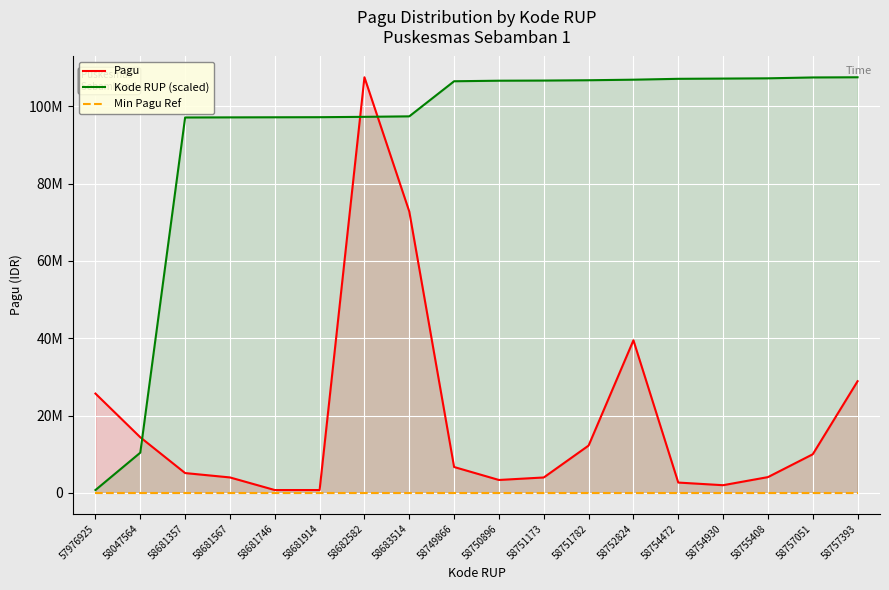

What is the minimum value for Pagu?

750000.0